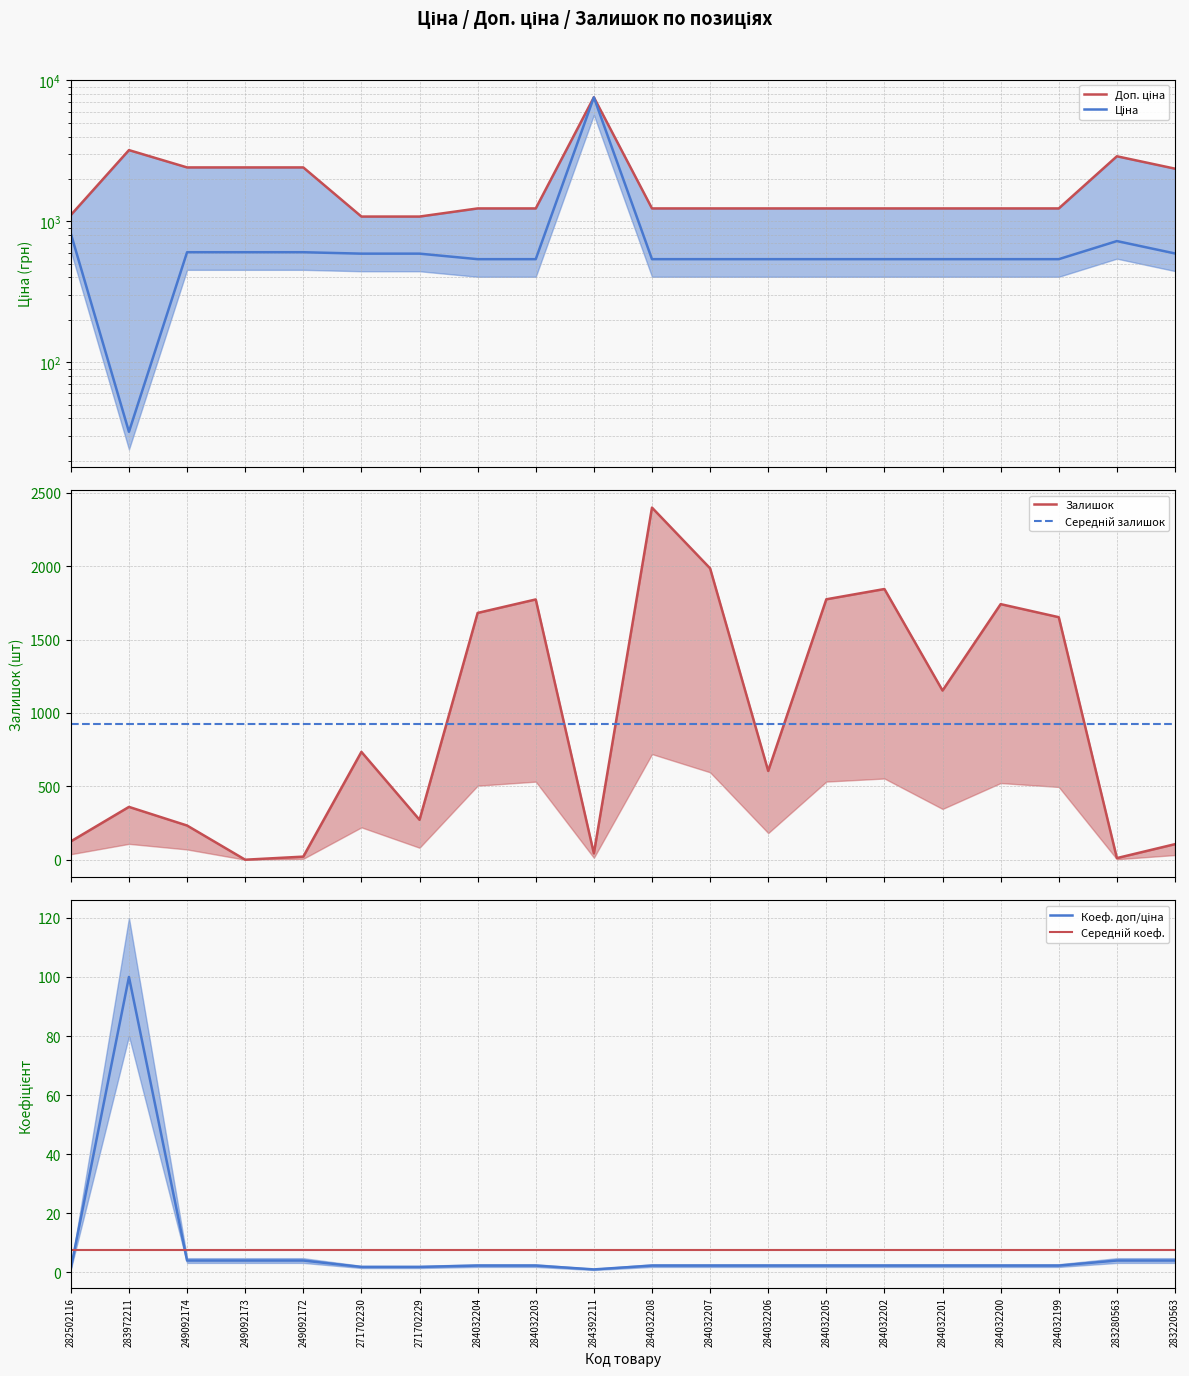

Which series has the largest range (max minus min)?

Ціна